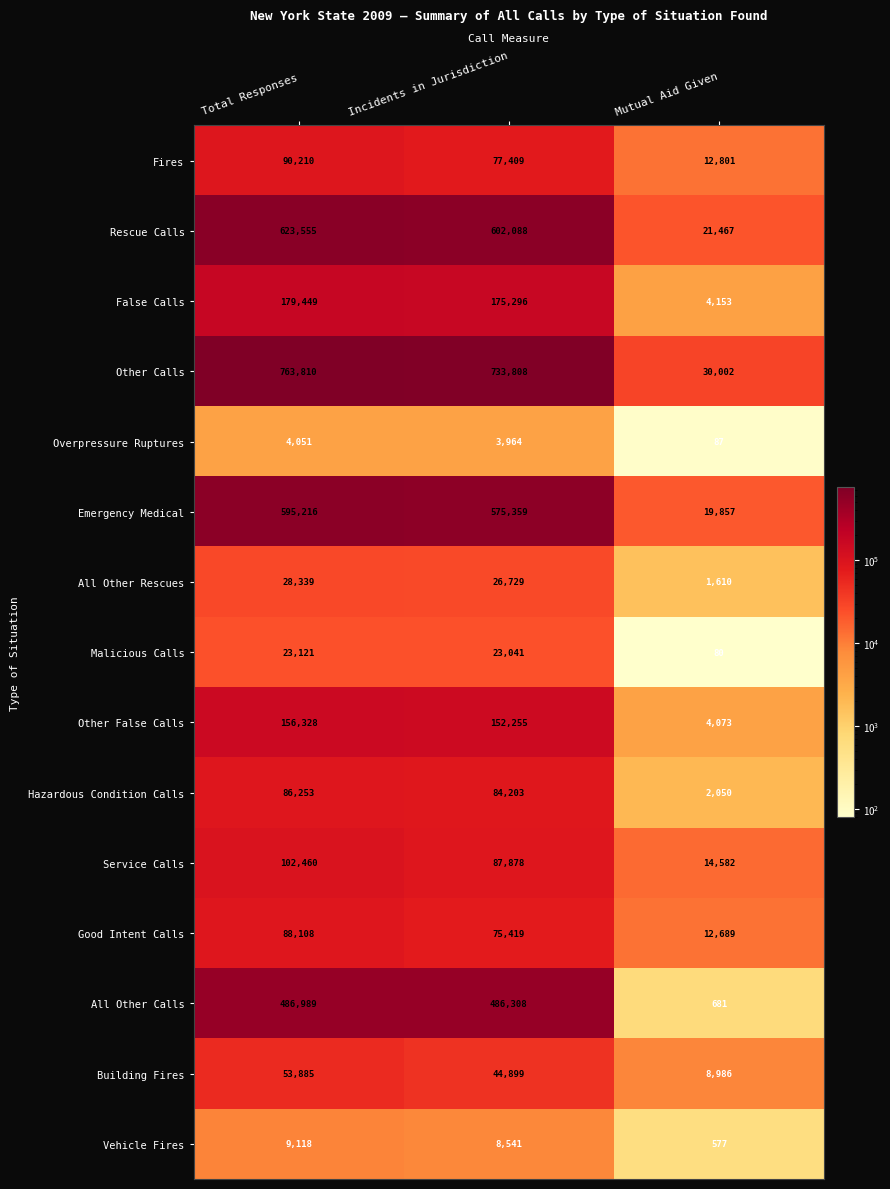

Which category has the lowest value across all series?

Mutual Aid Given